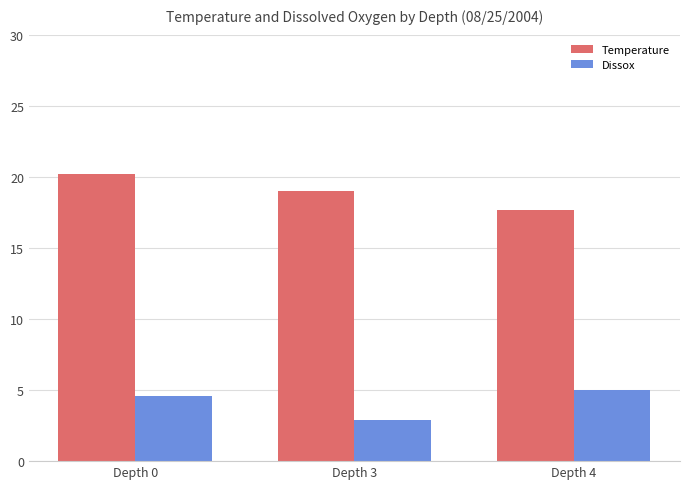

At how many categories does at least one series exceed 5?

3